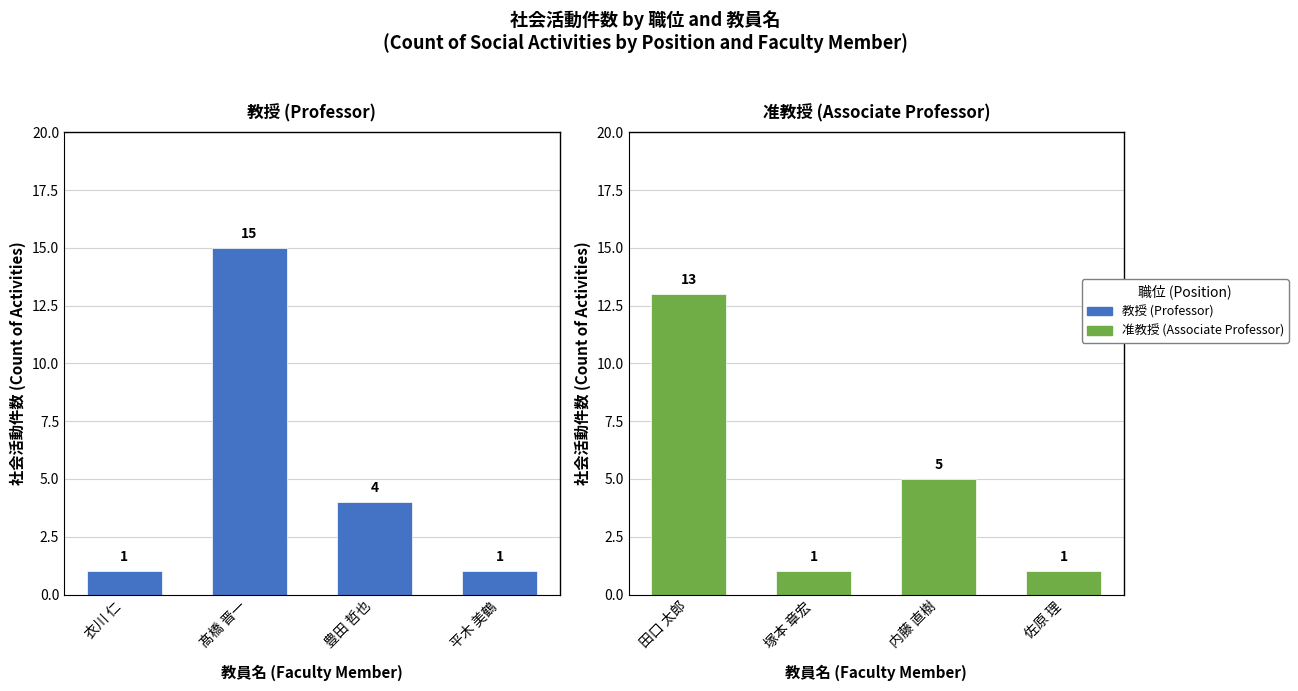

What is the value of the 准教授 (Associate Professor) bar at the 4th from the left?

1